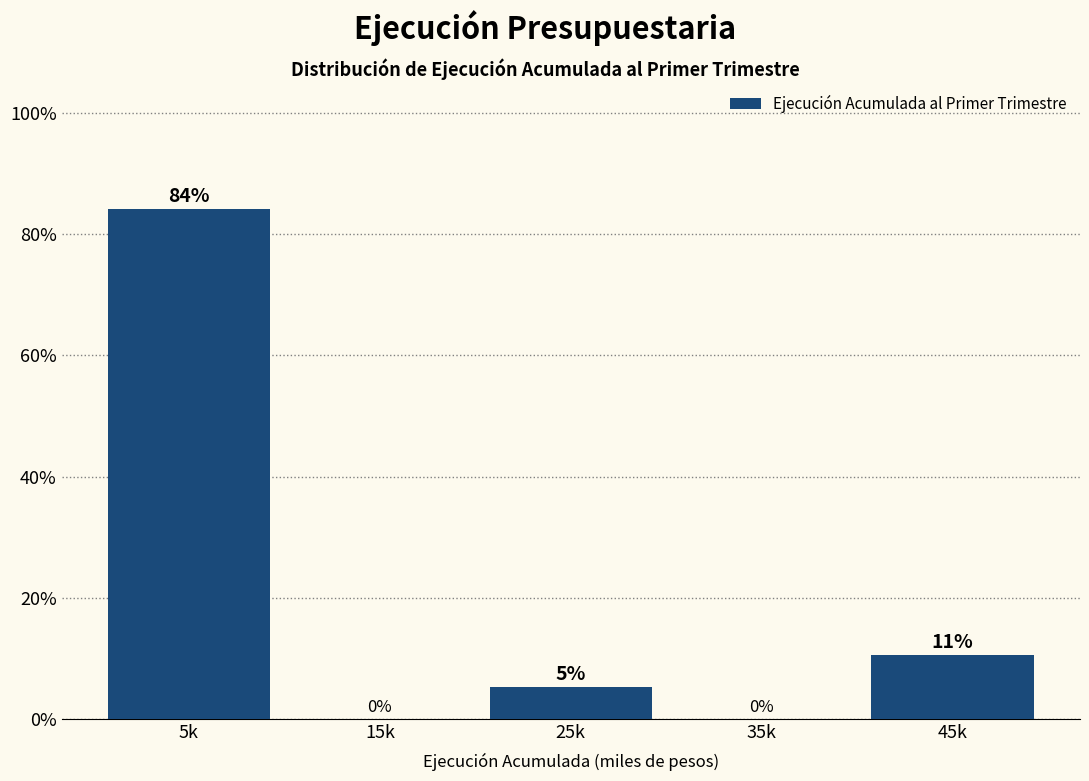

Which has a higher value, 15k or 5k?

5k